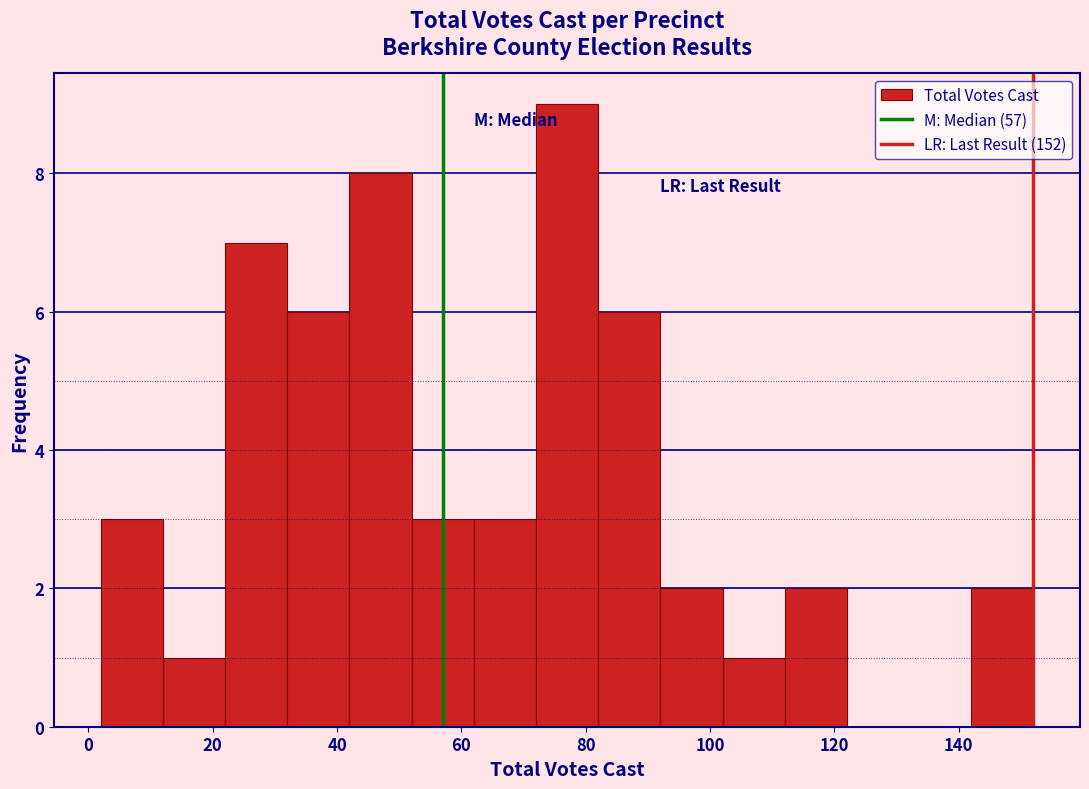

Reading left to right, transcribe this chart: for each bar, give the range it covers on the x-axis and its height. The values are not printed on the chart, so give them approximately, as read against the axis.

2 to 12: 3
12 to 22: 1
22 to 32: 7
32 to 42: 6
42 to 52: 8
52 to 62: 3
62 to 72: 3
72 to 82: 9
82 to 92: 6
92 to 102: 2
102 to 112: 1
112 to 122: 2
122 to 132: 0
132 to 142: 0
142 to 152: 2